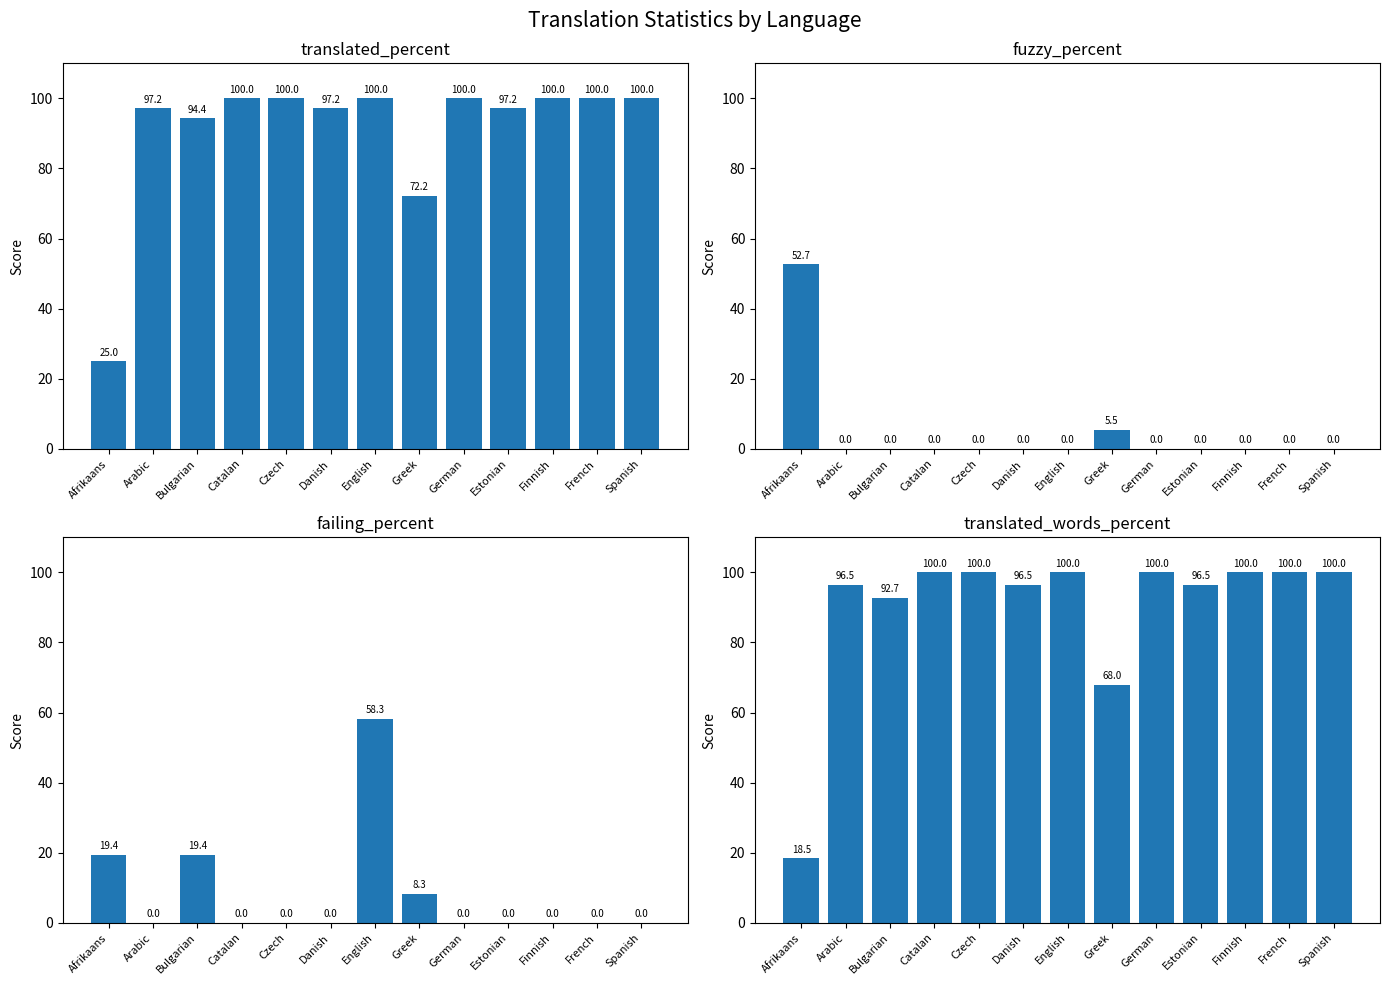

Rank the categories by translated_percent value from lowest to highest.

Afrikaans, Greek, Bulgarian, Arabic, Danish, Estonian, Catalan, Czech, English, German, Finnish, French, Spanish